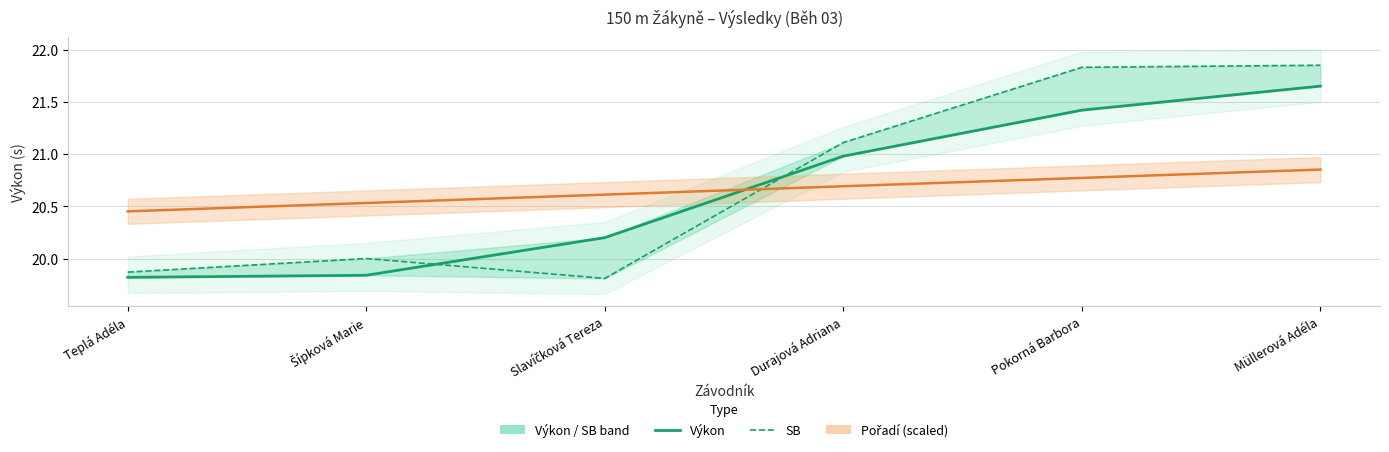

How many categories are shown in the chart?

6